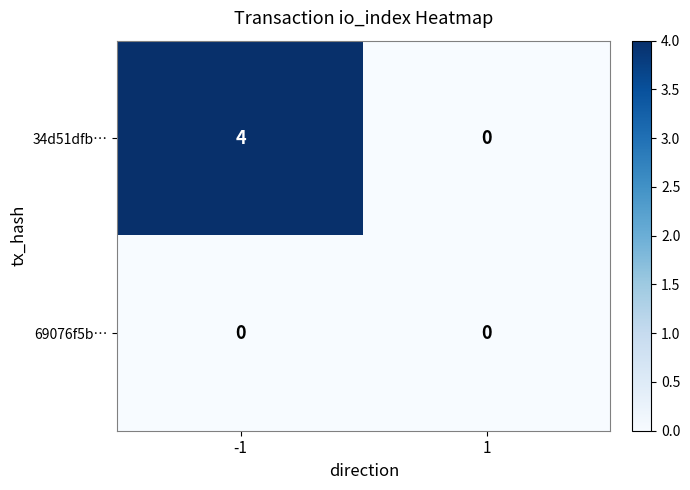

Reading right to left, extract all data points from this chart.

34d51dfb…: 1=0	-1=4
69076f5b…: 1=0	-1=0